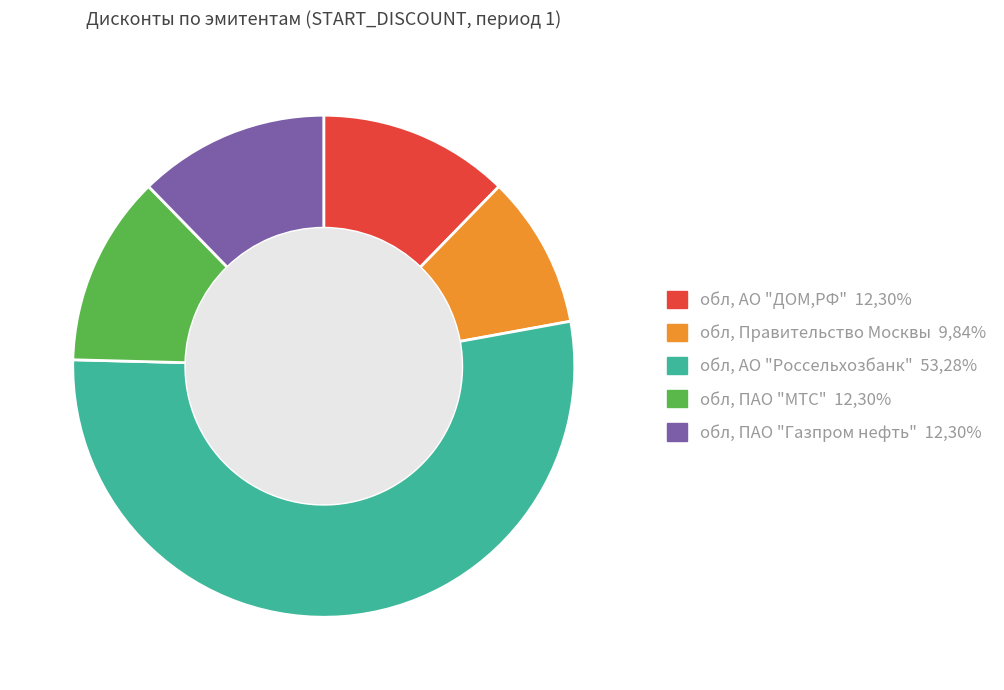

Is there a majority slice in this chart?

Yes